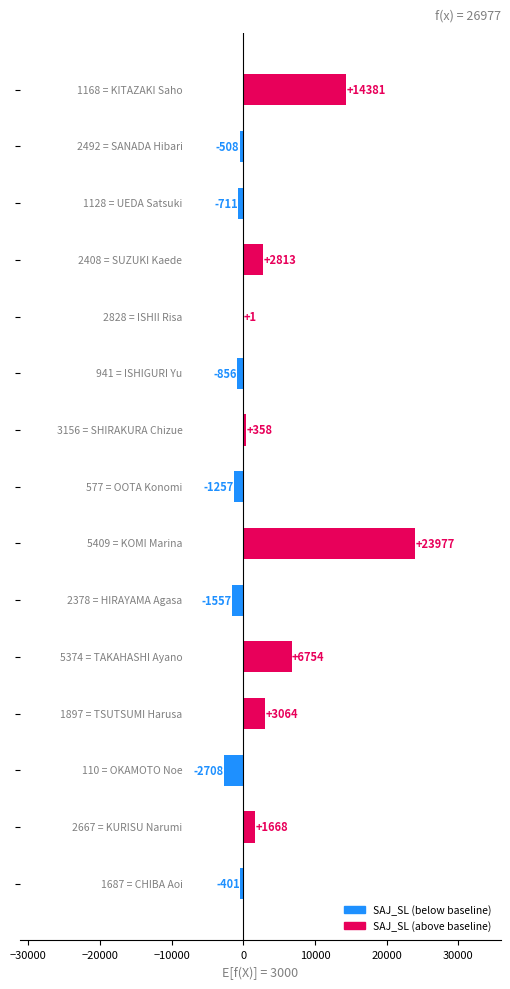

What is the maximum value shown in the chart?

23977